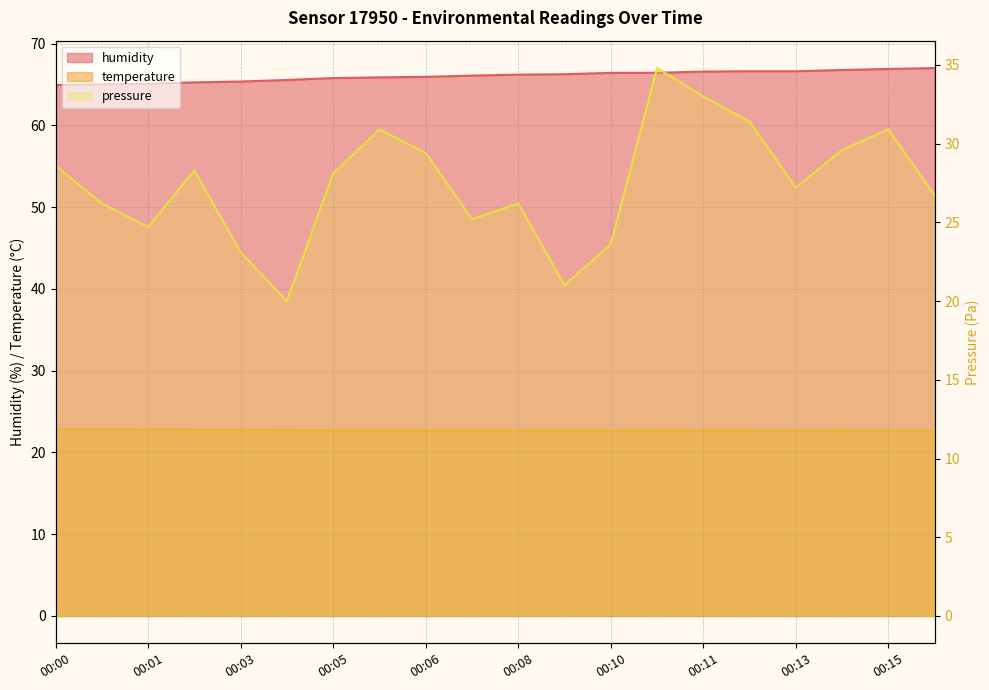

At which label does humidity first exceed 66?

00:07